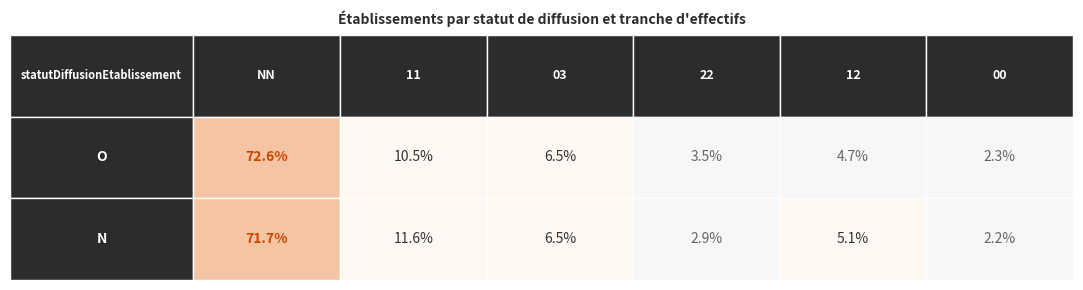

The N series shows 4 at 22. True or false?

False